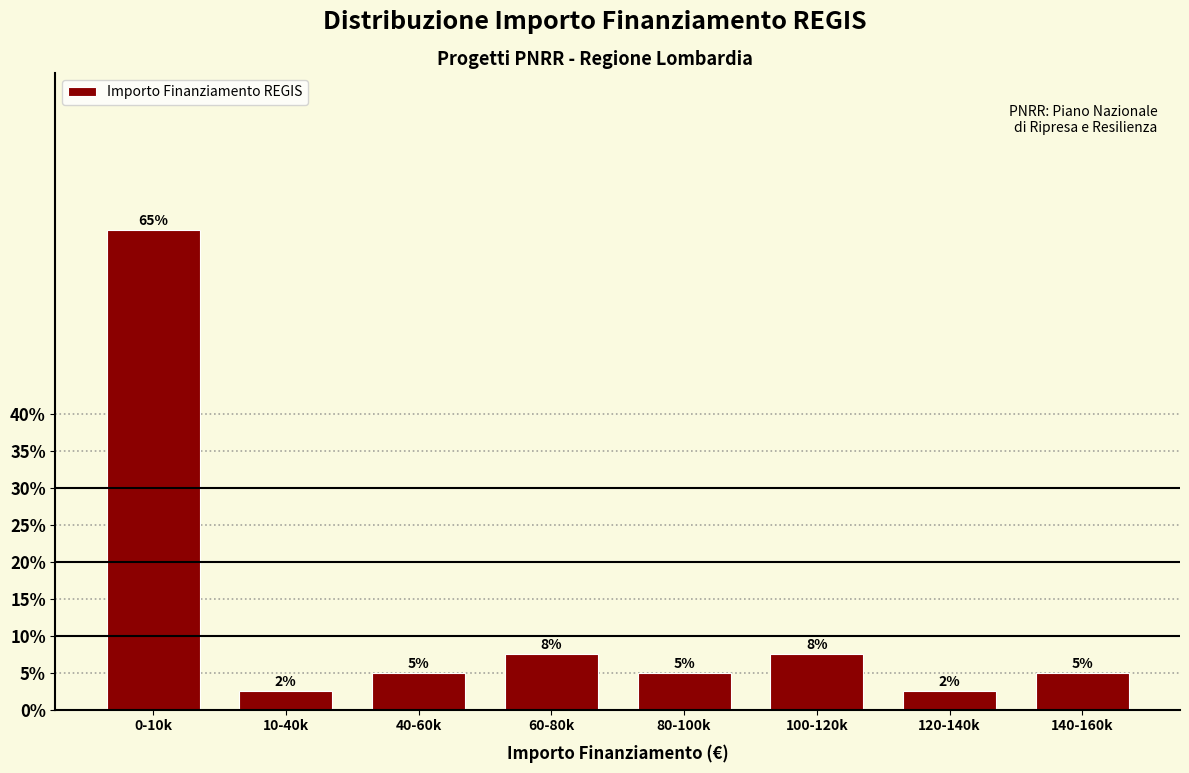

What position from the right is 80-100k?

4